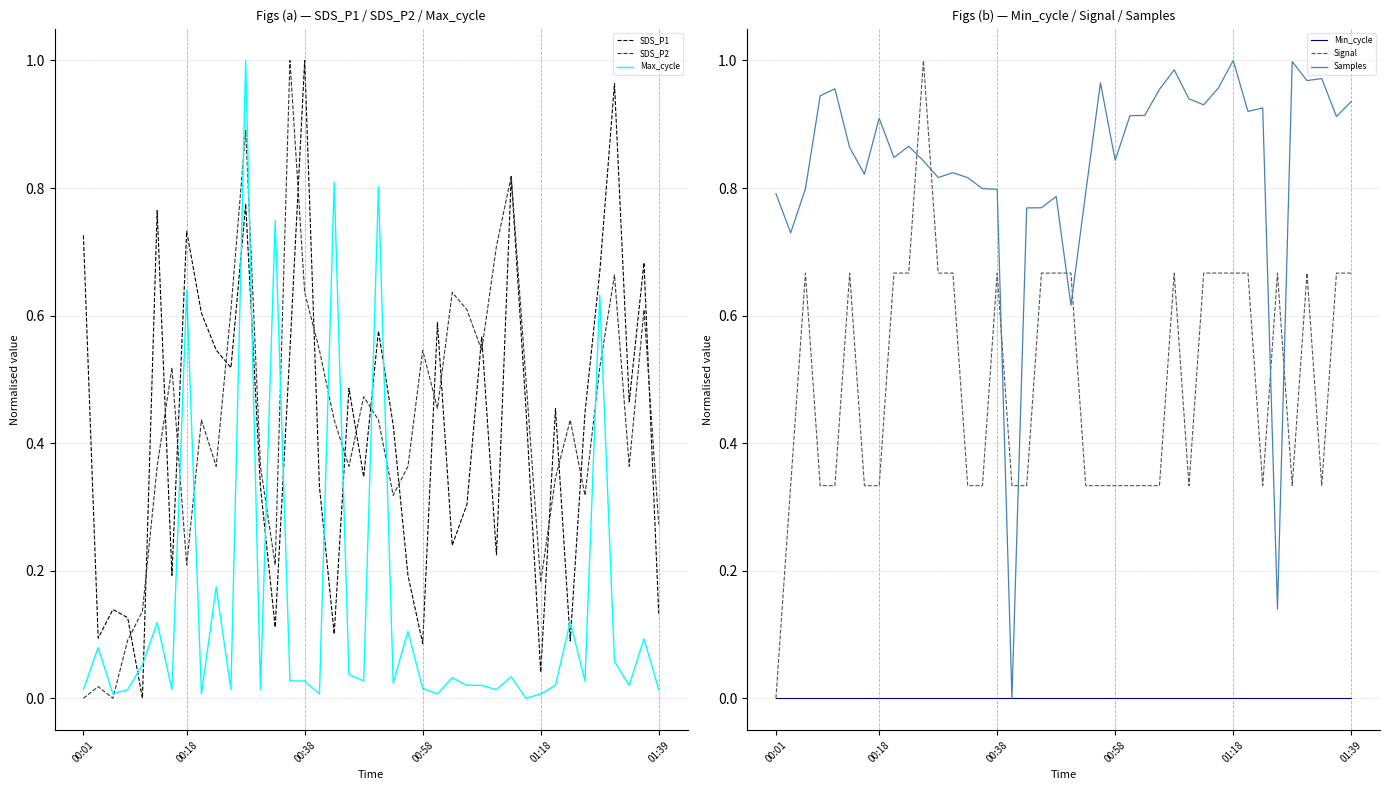

The value of SDS_P1 at 10 is 0.9. True or false?

False